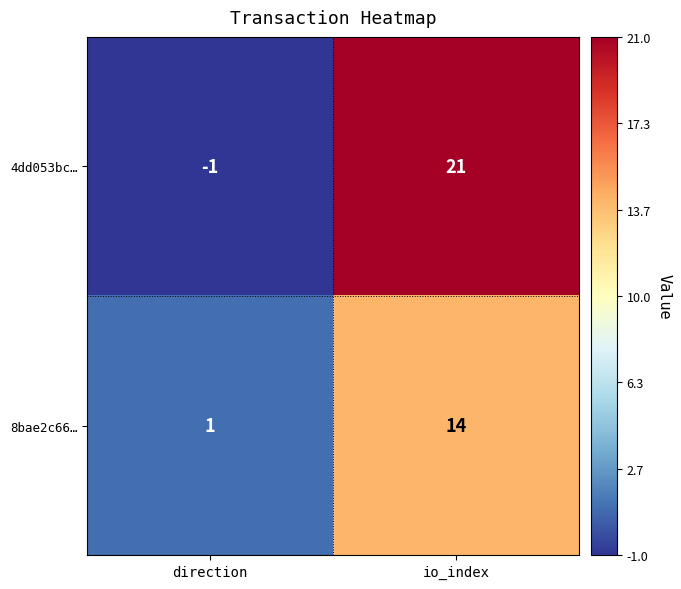

What is the total value across all series at io_index?

35